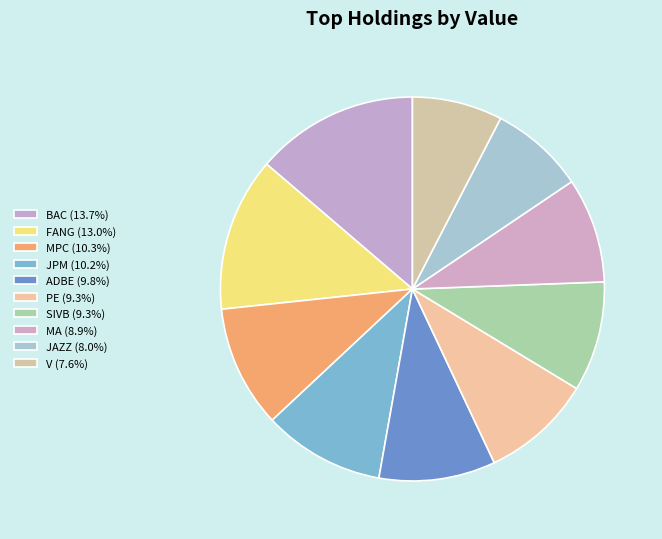

Which category has the biggest portion of the pie?

BAC